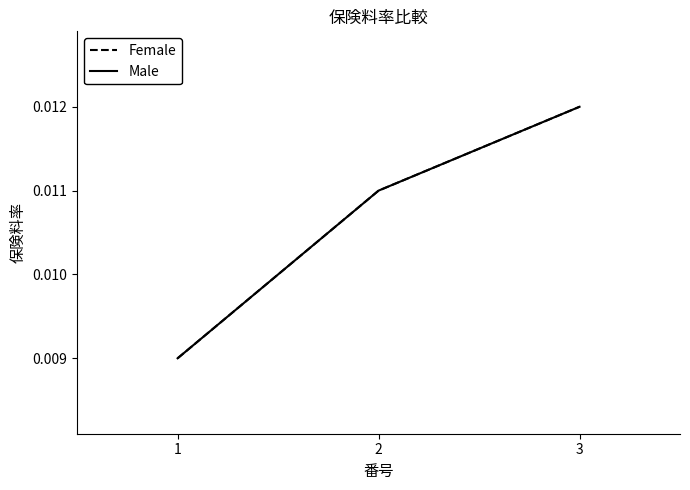

Reading left to right, extract all data points from this chart.

Female: 1=0.0	2=0.0	3=0.0
Male: 1=0.0	2=0.0	3=0.0